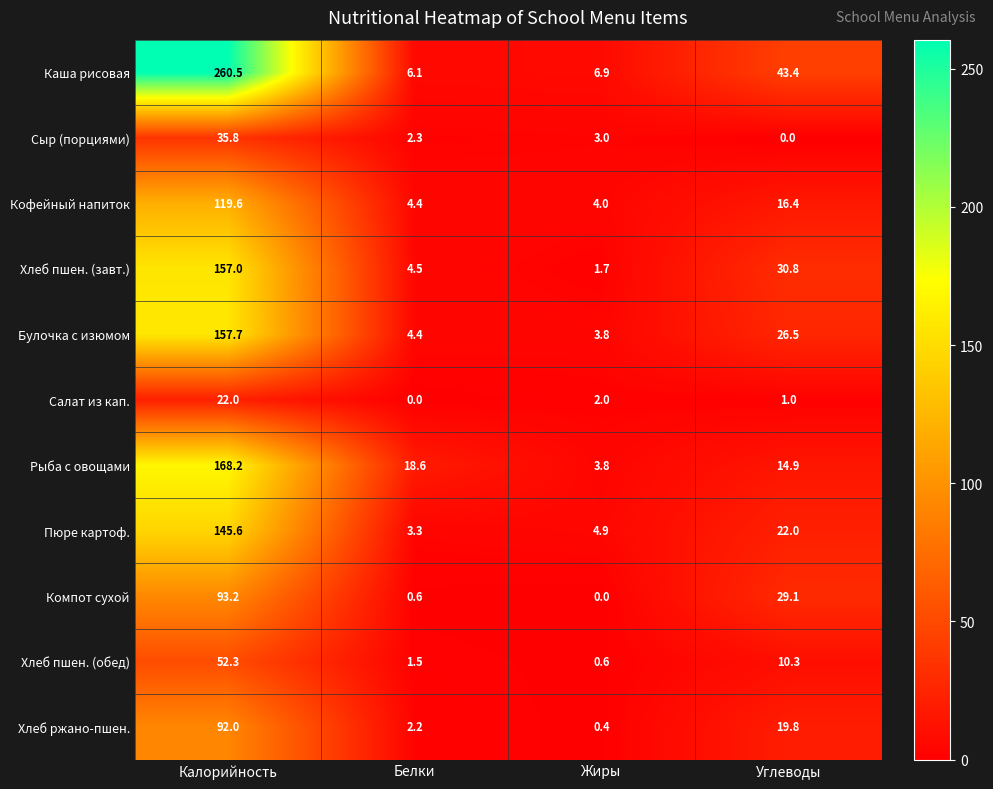

True or false: Пюре картоф. has a value of 70.9 at Калорийность.

False